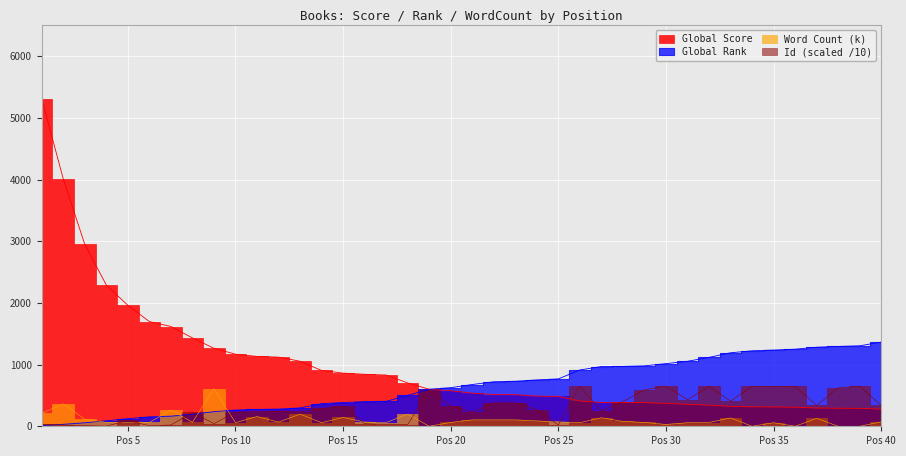

The Word Count (k) series shows 0 at 34. True or false?

True